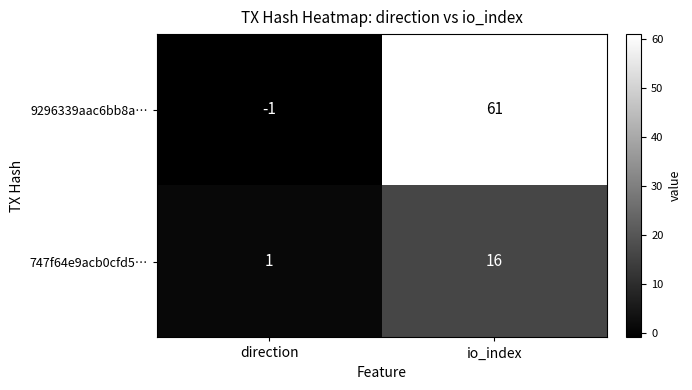

What is the difference between the 747f64e9acb0cfd5… values at direction and io_index?

15